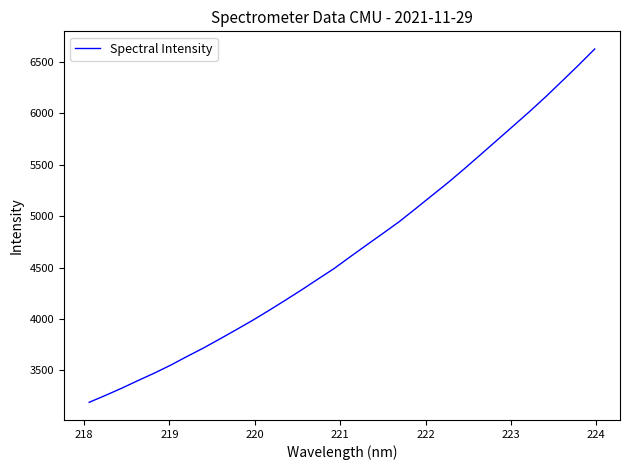

What is the difference between the maximum and minimum values?

3430.3